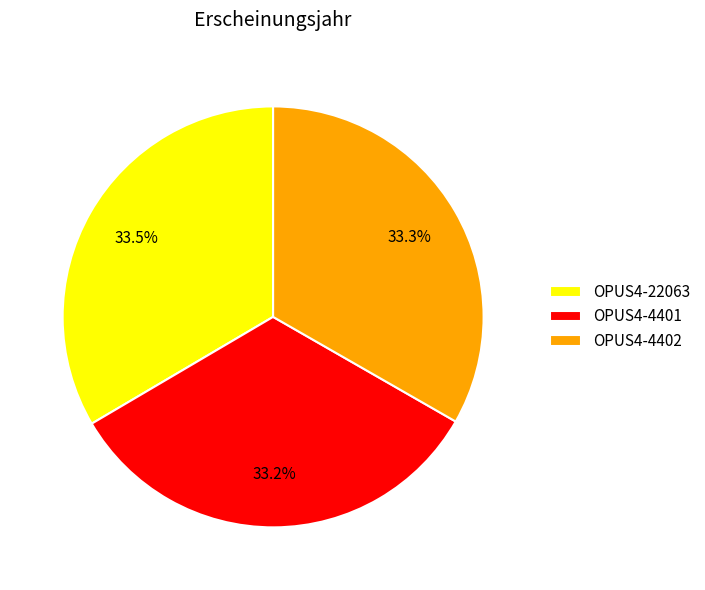

To the nearest percent, what is the average slice percentage?

33%